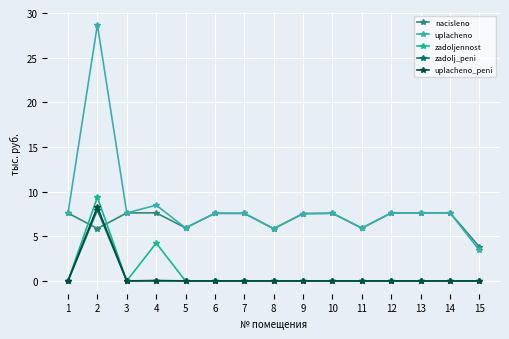

How many values in the nacisleno series are below 7?

5